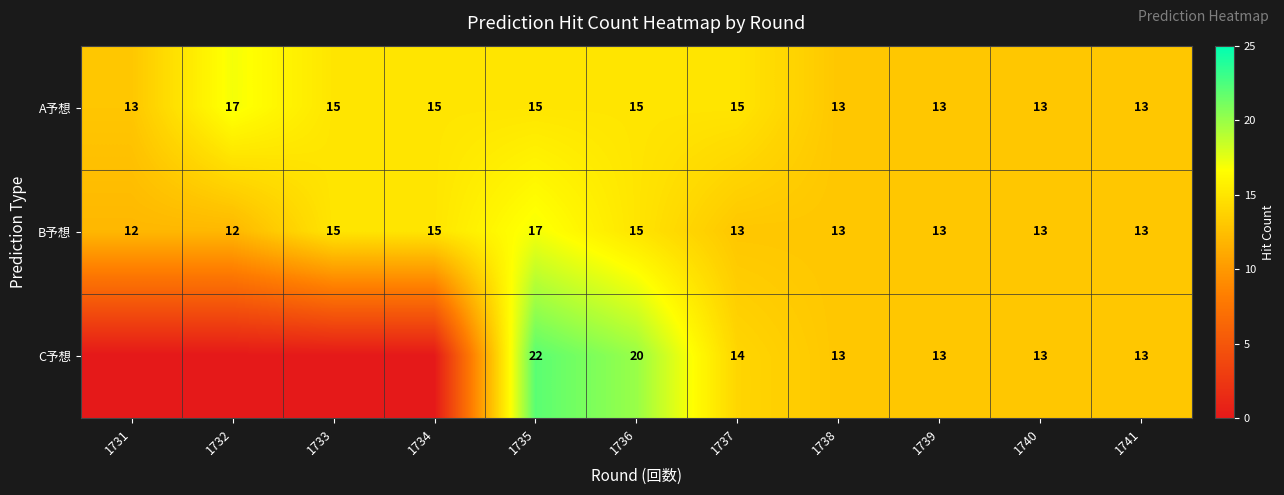

What is the spread (max minus min) of values at 1735?

7